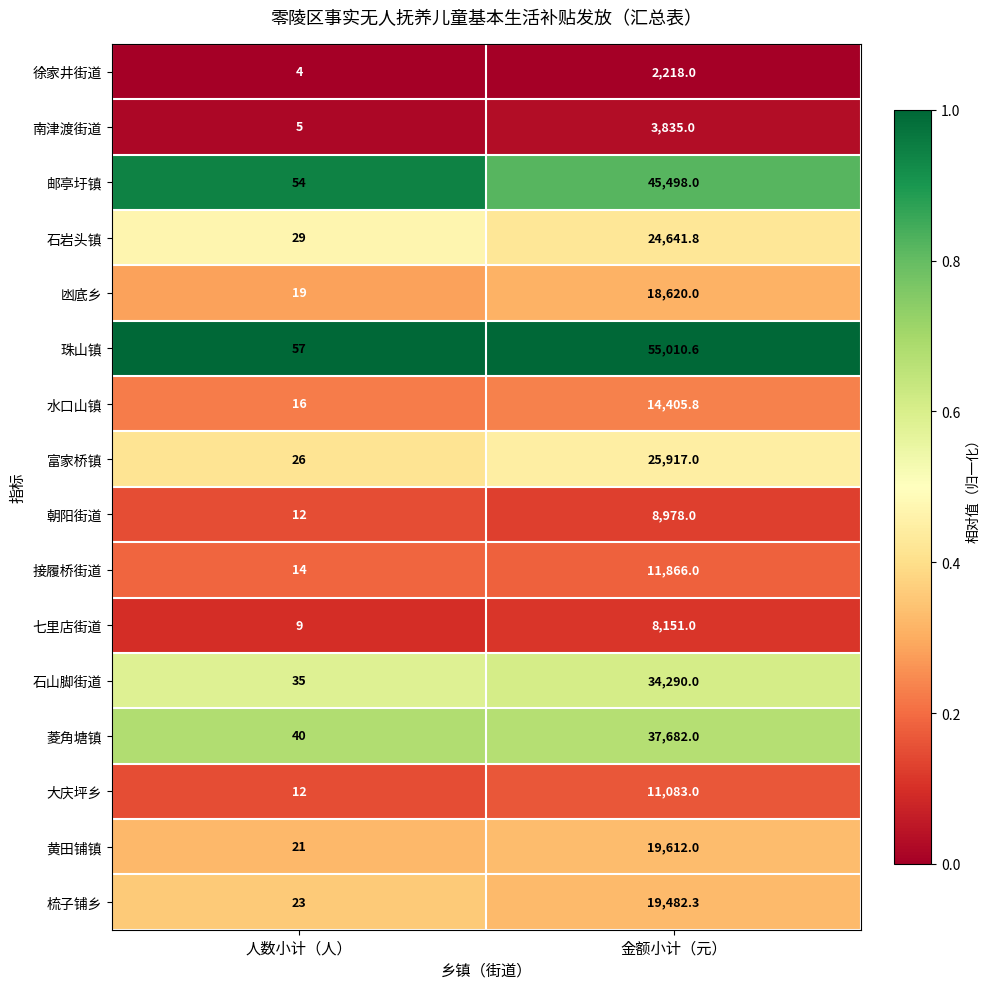

What is the difference between the 黄田铺镇 values at 人数小计（人） and 金额小计（元）?

19591.0